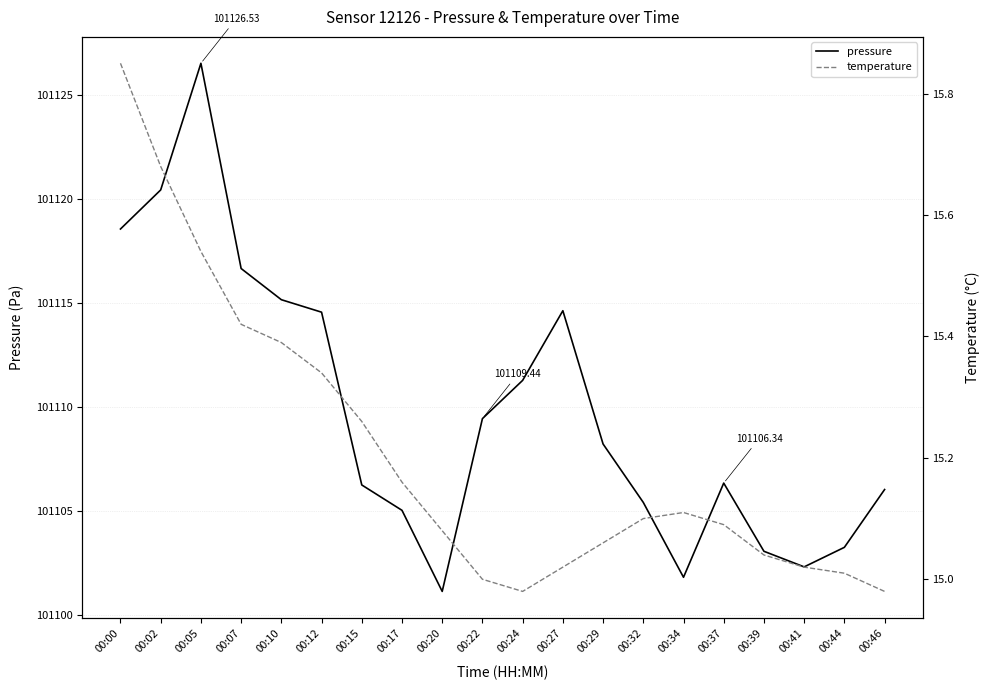

Does the chart have visible grid lines?

Yes